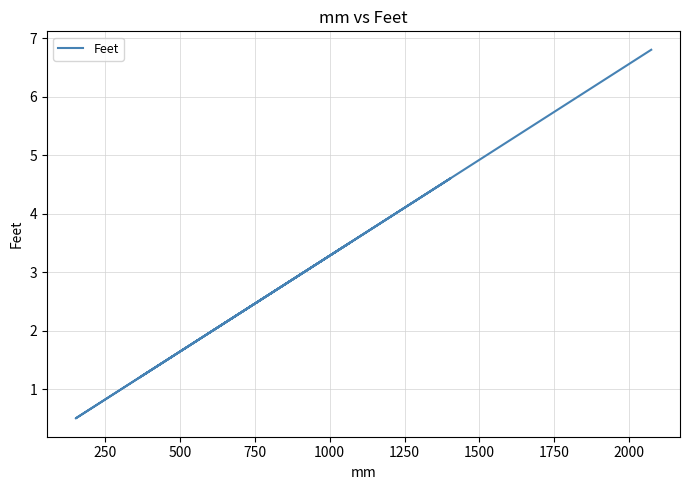

Reading left to right, what are all the values shown in this chart?

2.0	3.5	1.2	4.6	0.5	6.8